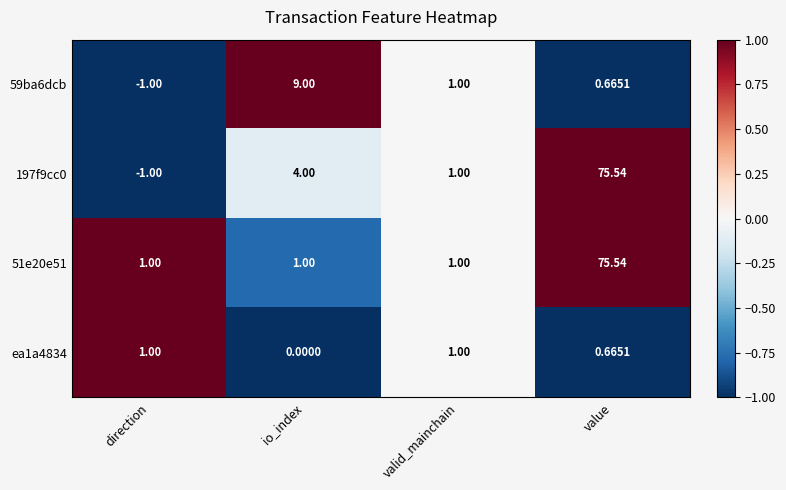

How many values in the 197f9cc0 series are below 4?

2